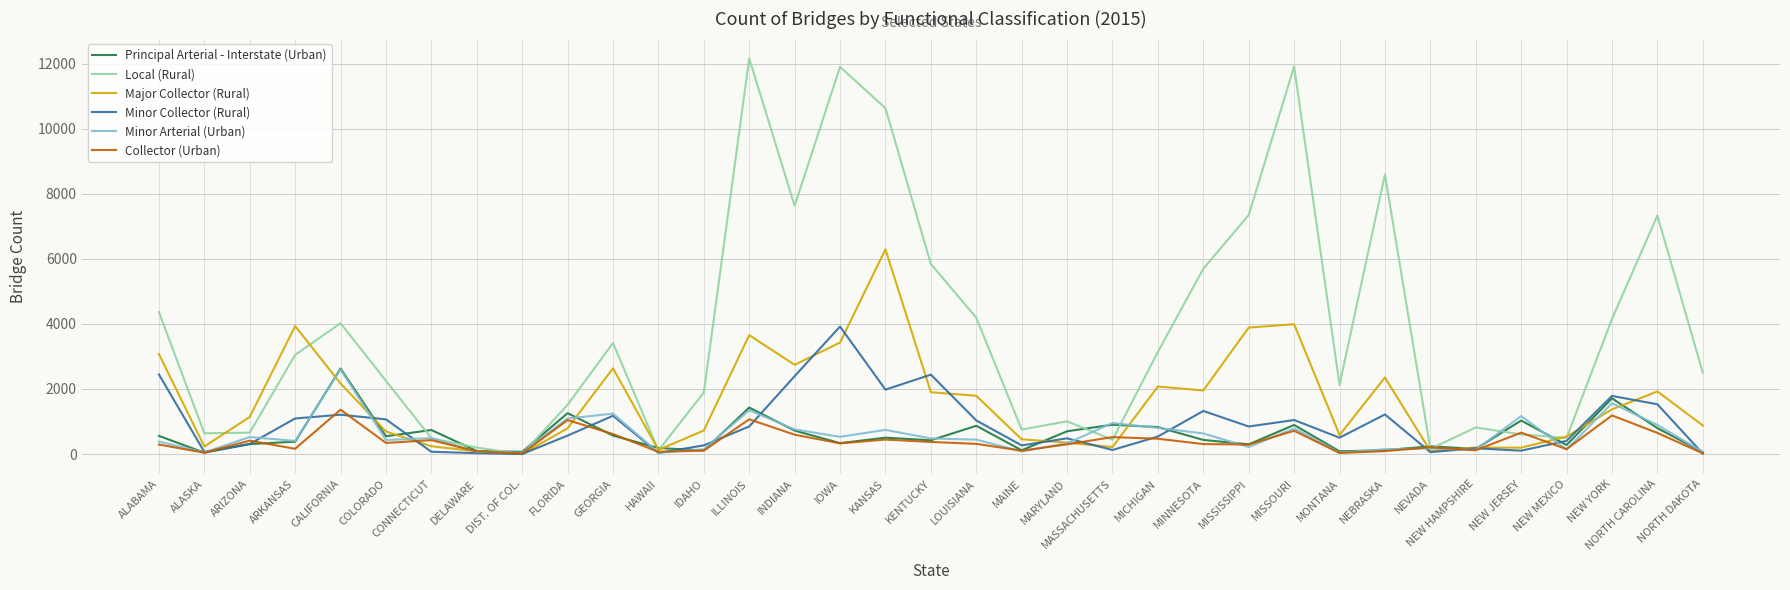

At which label does Major Collector (Rural) reach its peak?

KANSAS